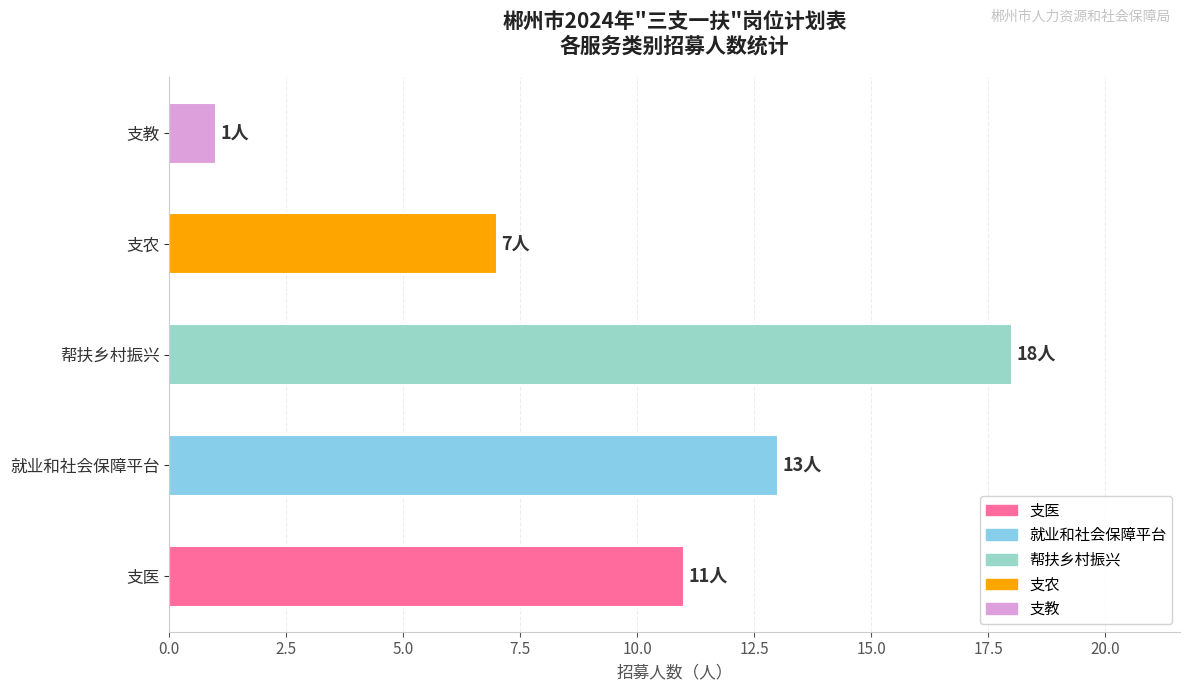

Rank the categories by value from lowest to highest.

支教, 支农, 支医, 就业和社会保障平台, 帮扶乡村振兴